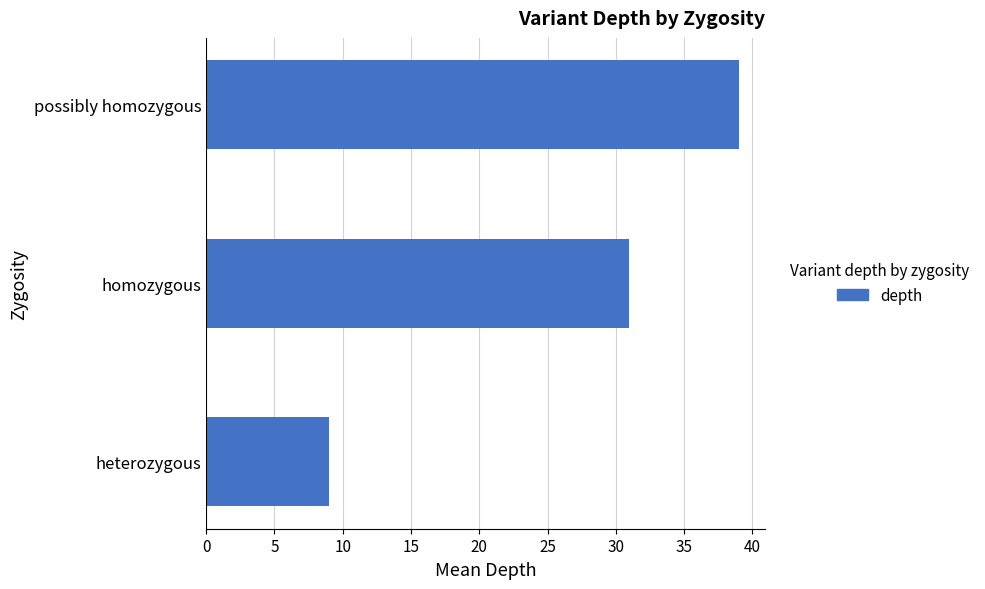

True or false: the data shows 65 at possibly homozygous.

False